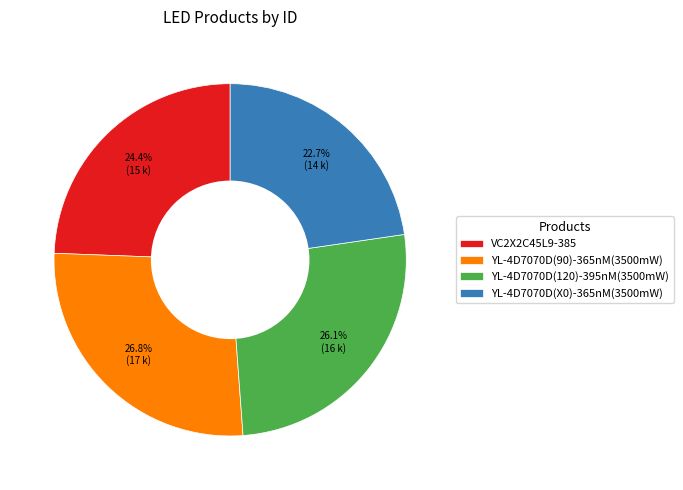

To the nearest percent, what portion does YL-4D7070D(X0)-365nM(3500mW) represent?

23%